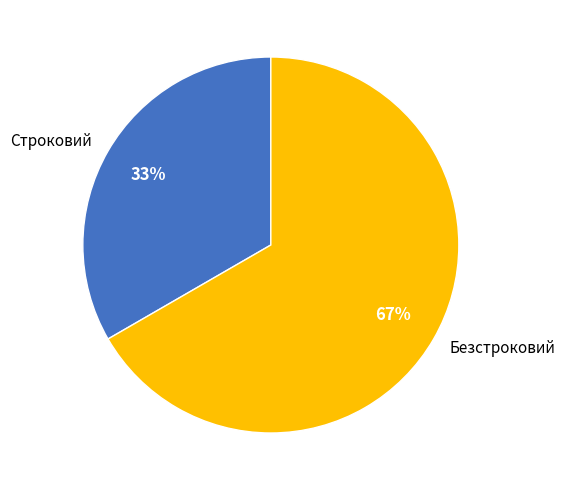

Do Безстроковий and Строковий together represent more than half of the pie?

Yes